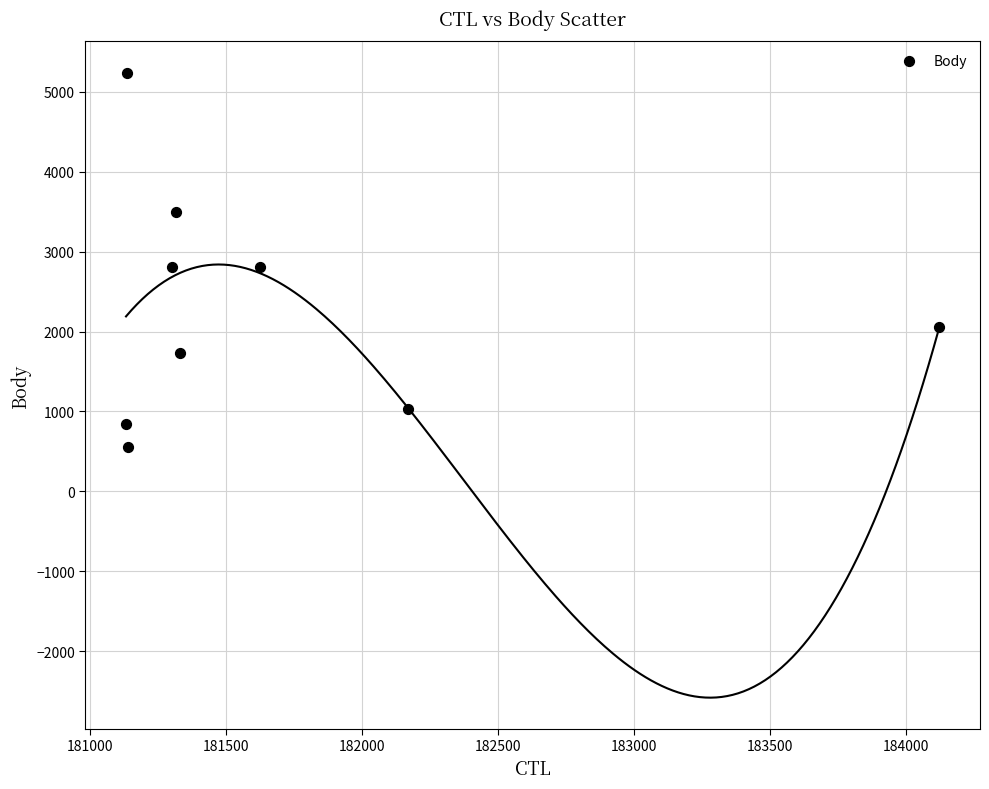

What is the range of X values (max minus min)?

2990